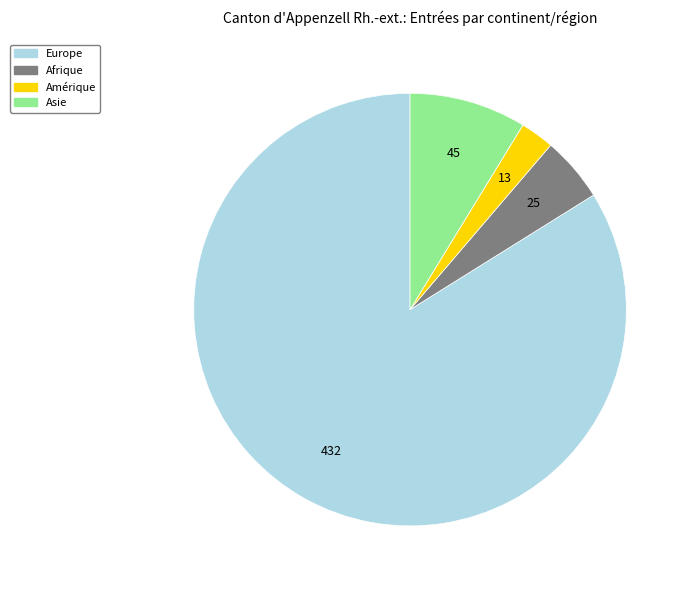

Does any single category account for the majority?

Yes